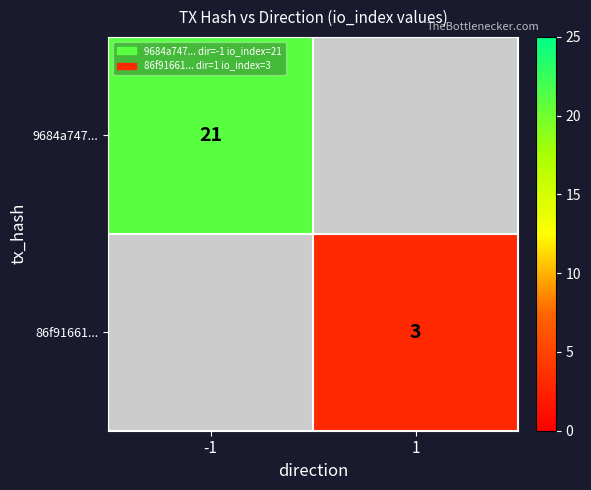

The value of 9684a747... at -1 is 21. True or false?

True